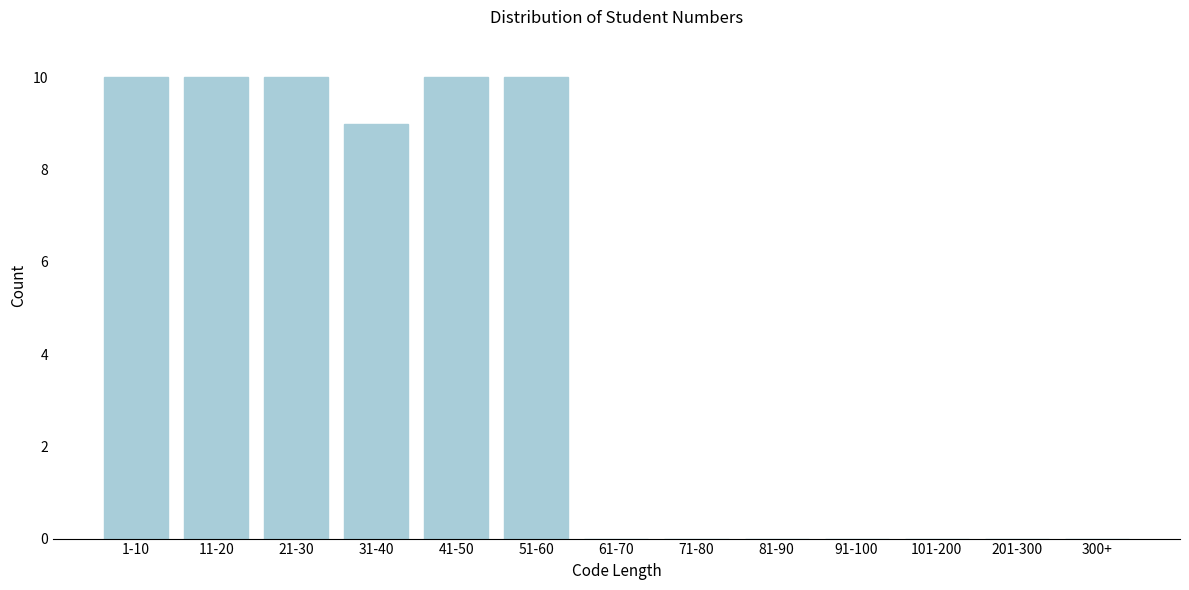

Reading left to right, list all the values displayed in this chart.

1-10=10	11-20=10	21-30=10	31-40=9	41-50=10	51-60=10	61-70=0	71-80=0	81-90=0	91-100=0	101-200=0	201-300=0	300+=0